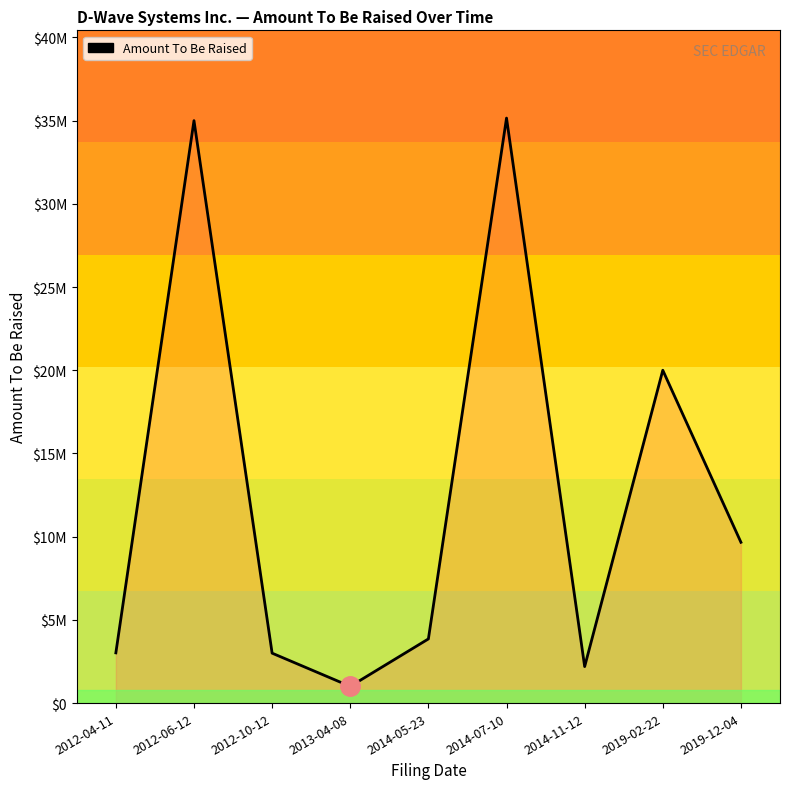

Is this an area chart (filled region under the line)?

Yes